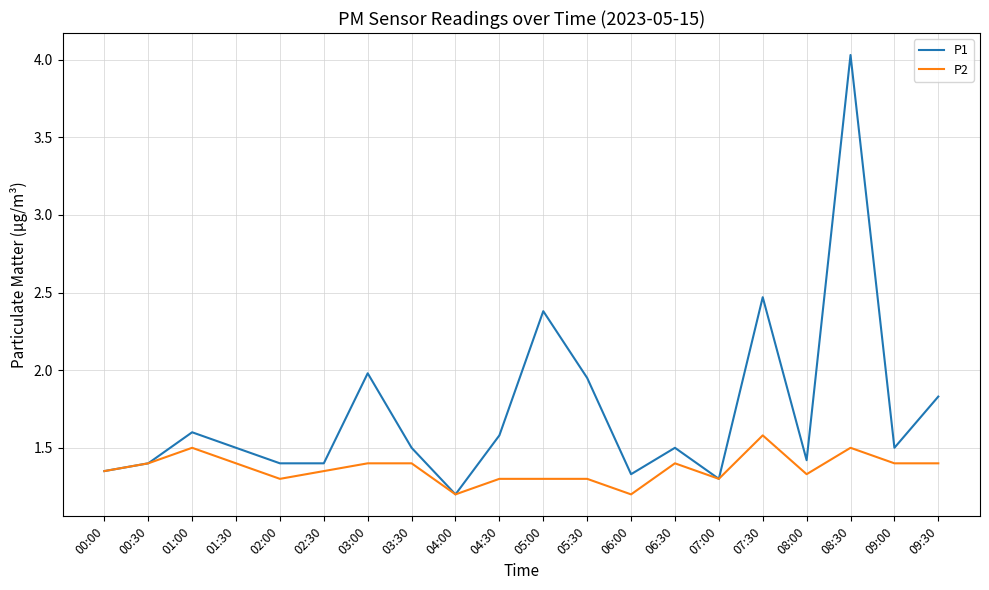

What is the maximum value shown in the chart?

4.0